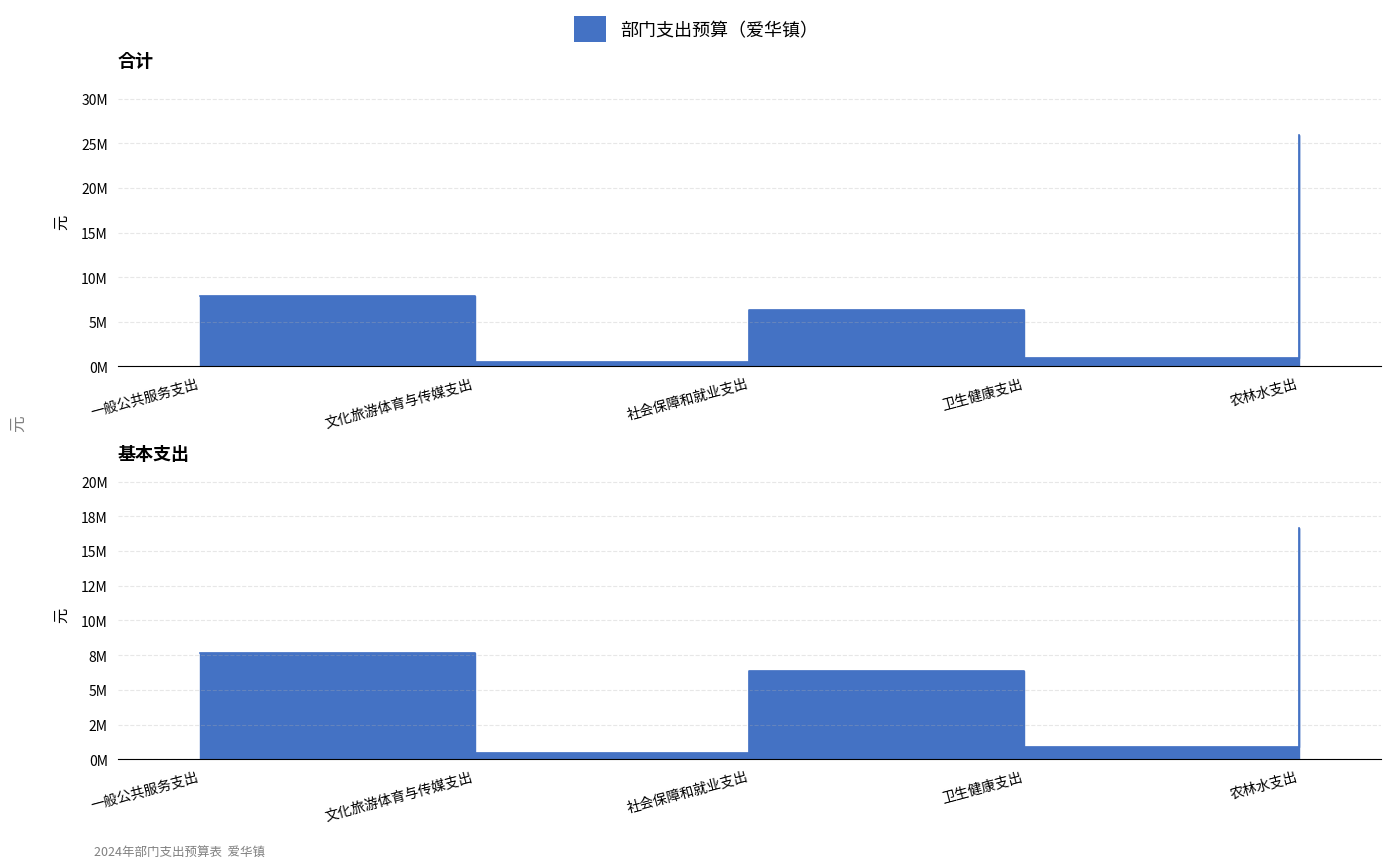

Does the chart display data point markers on the line(s)?

No